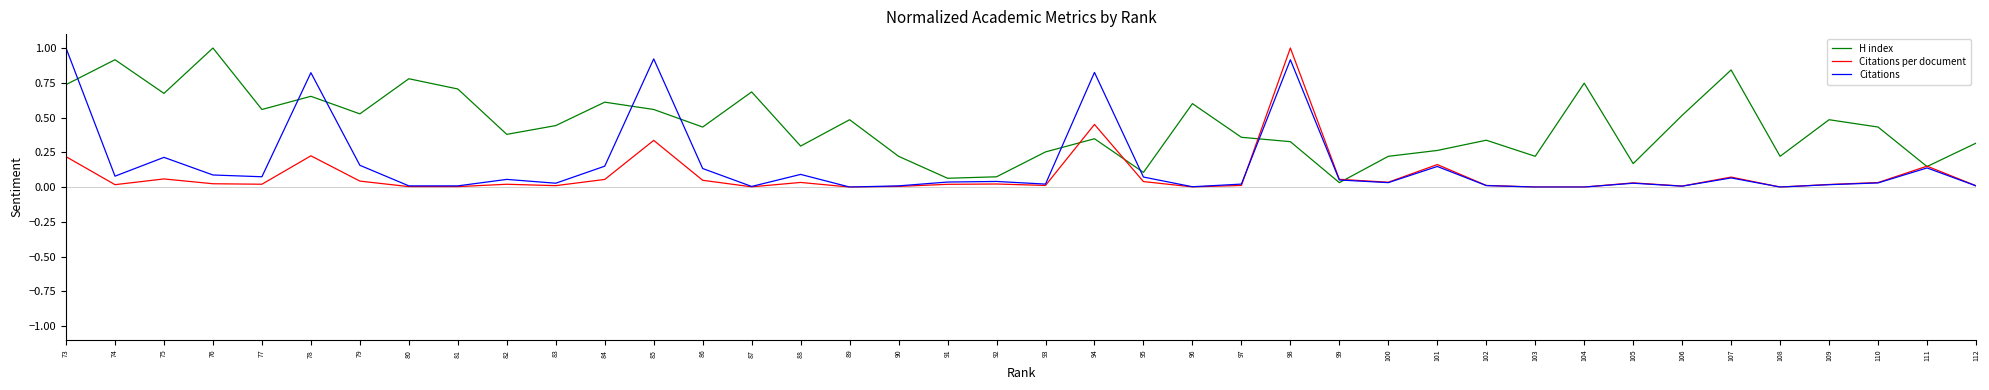

Which series has the widest spread of values?

Citations per document